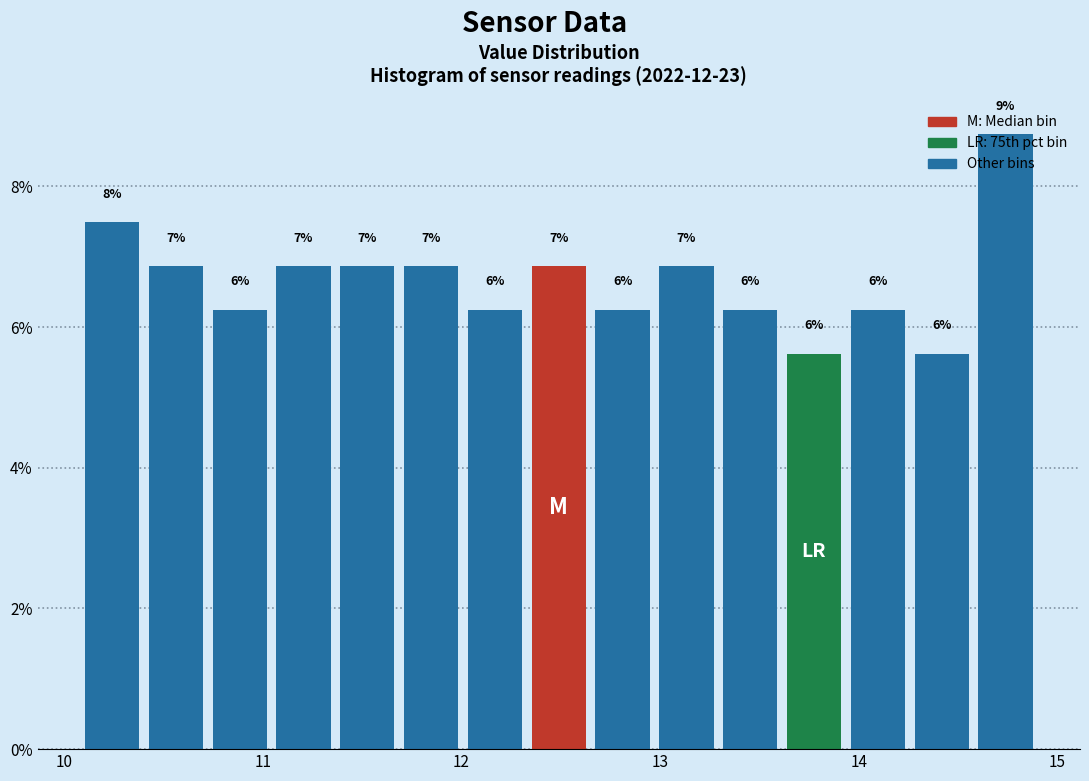

Read against the x-axis, roughly where is the centre of the tallest bar?

14.7